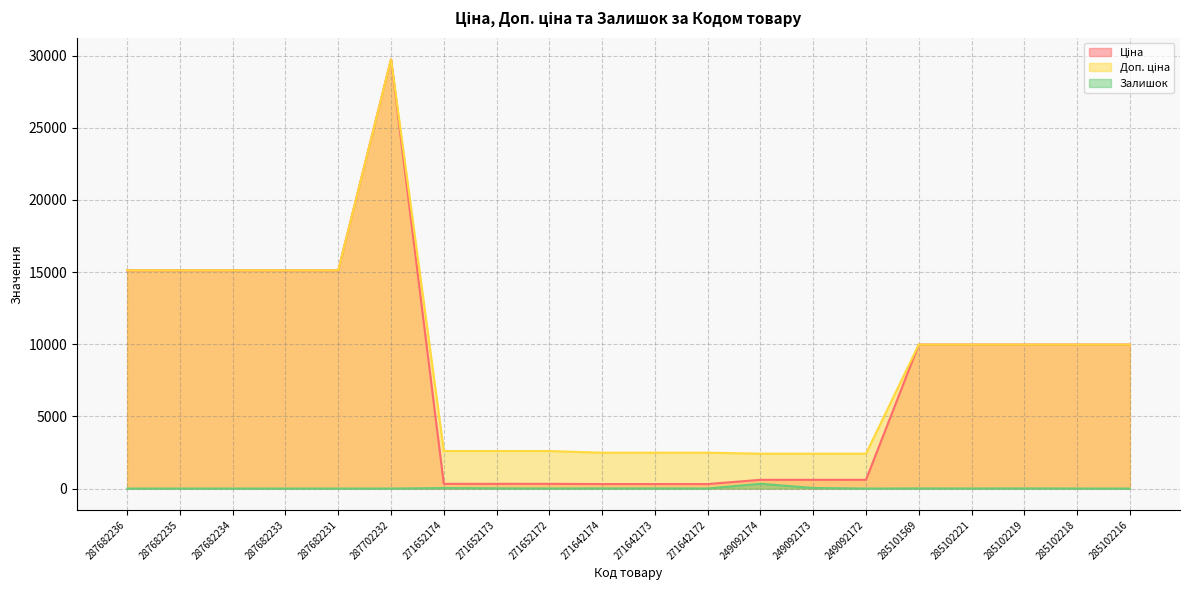

How many values in the Ціна series exceed 9974?

11